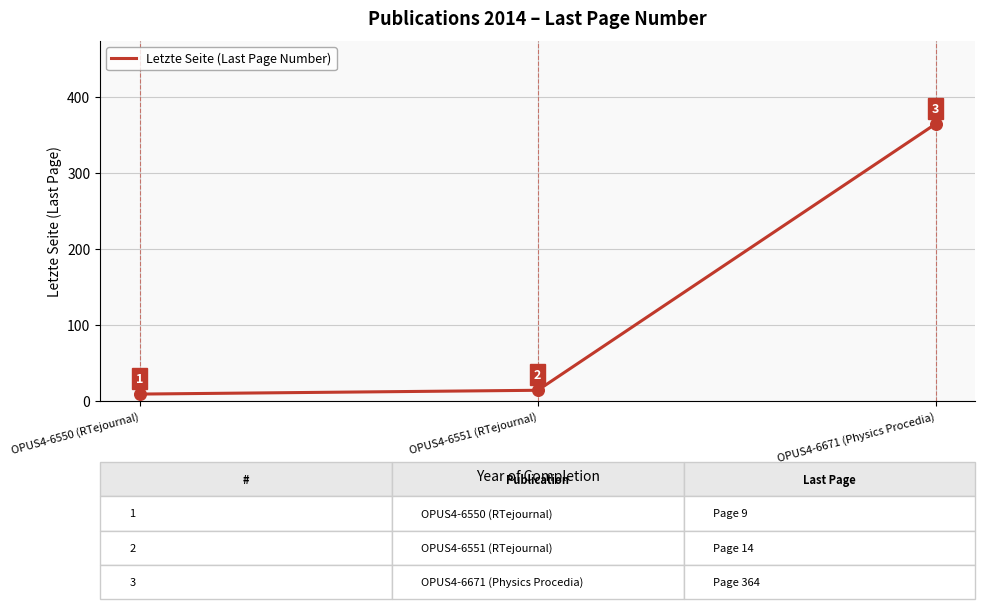

What is the change in value from OPUS4-6550 (RTejournal) to OPUS4-6551 (RTejournal)?

+5